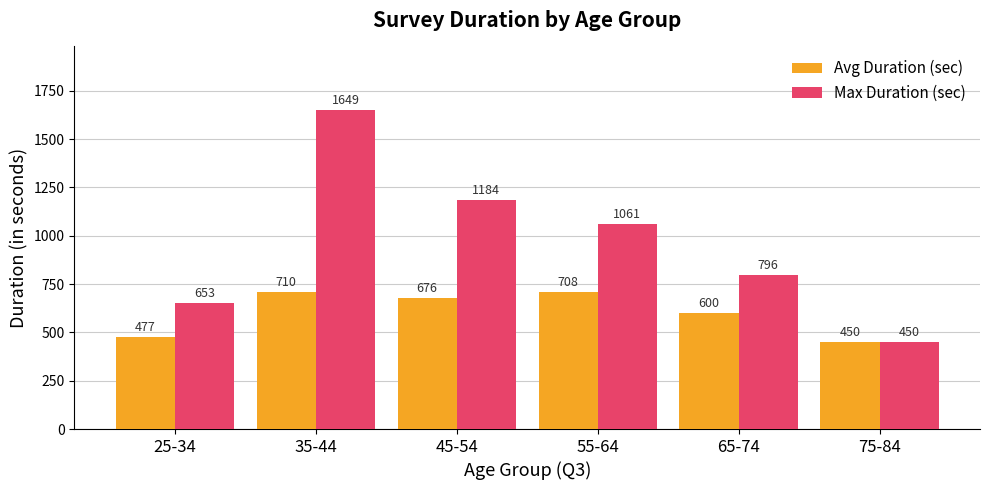

At which label is Avg Duration (sec) closest to 580?

65-74